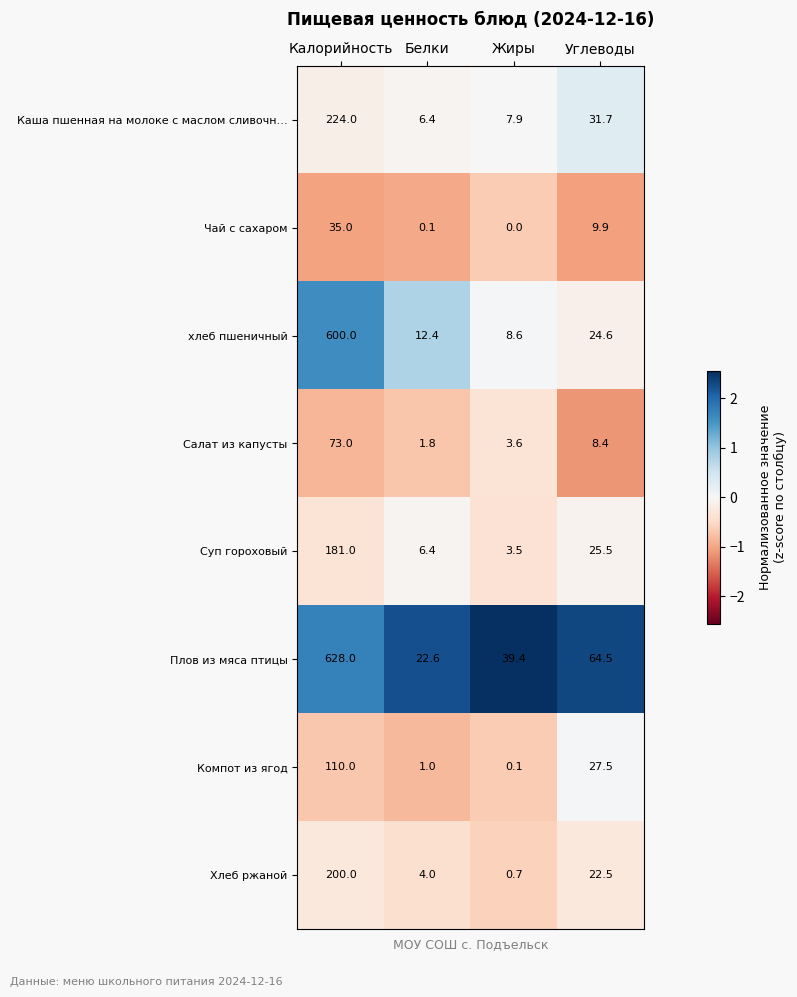

Which category has the lowest value across all series?

Жиры